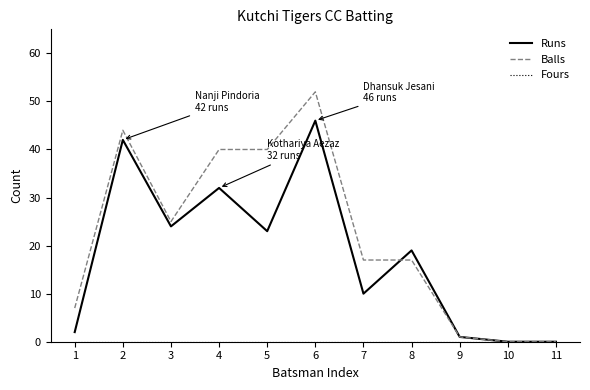

What is the difference between the maximum and minimum values in the Balls series?

52